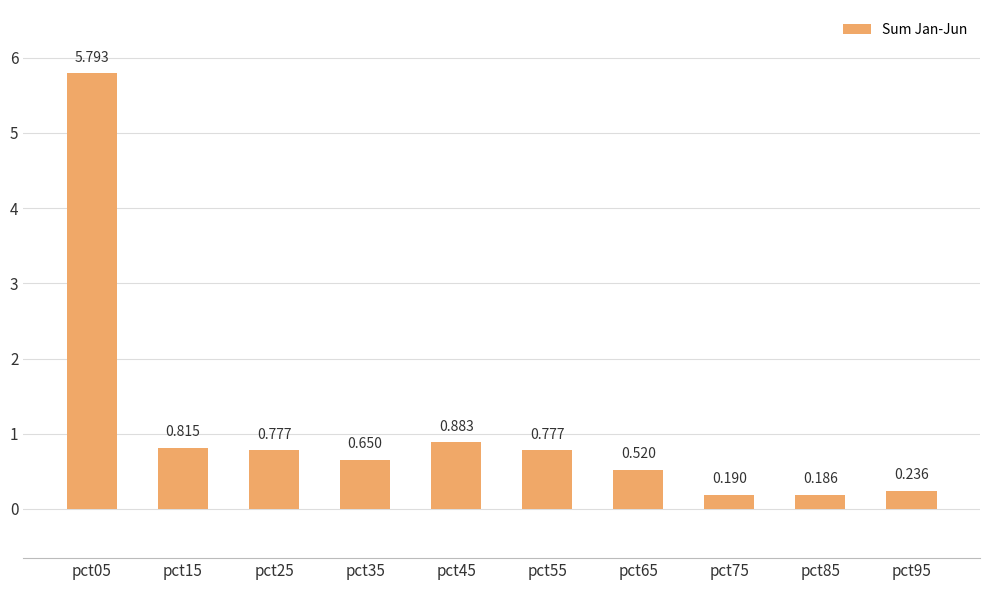

Reading left to right, list all the values displayed in this chart.

5.8	0.8	0.8	0.6	0.9	0.8	0.5	0.2	0.2	0.2